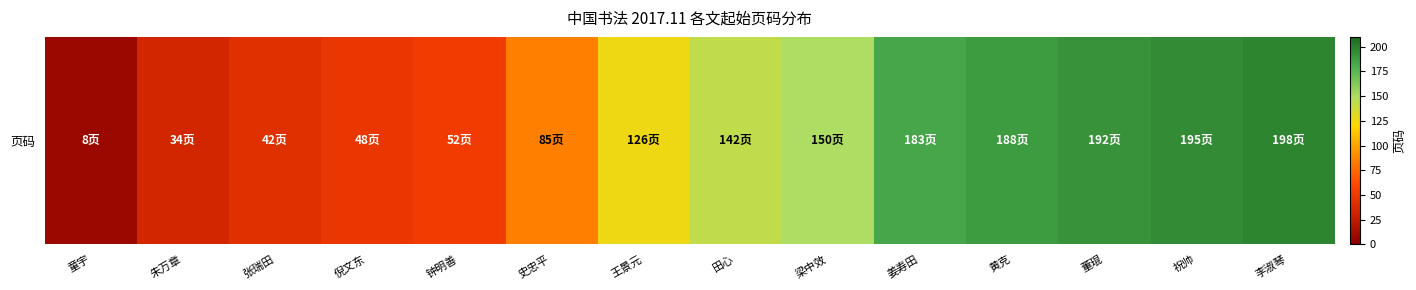

Reading left to right, extract all data points from this chart.

8	34	42	48	52	85	126	142	150	183	188	192	195	198